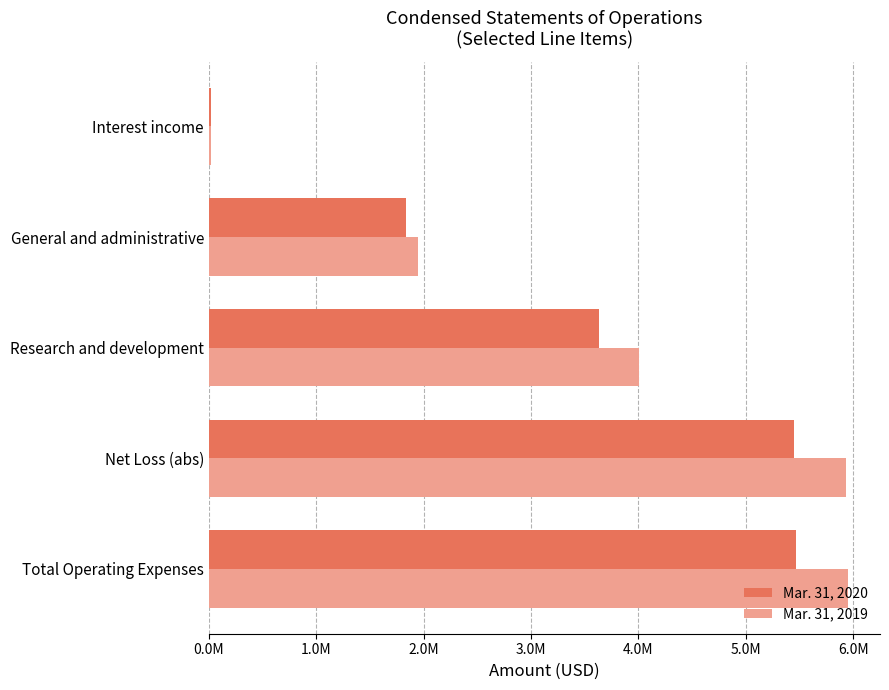

Which series has the largest total across all categories?

Mar. 31, 2019